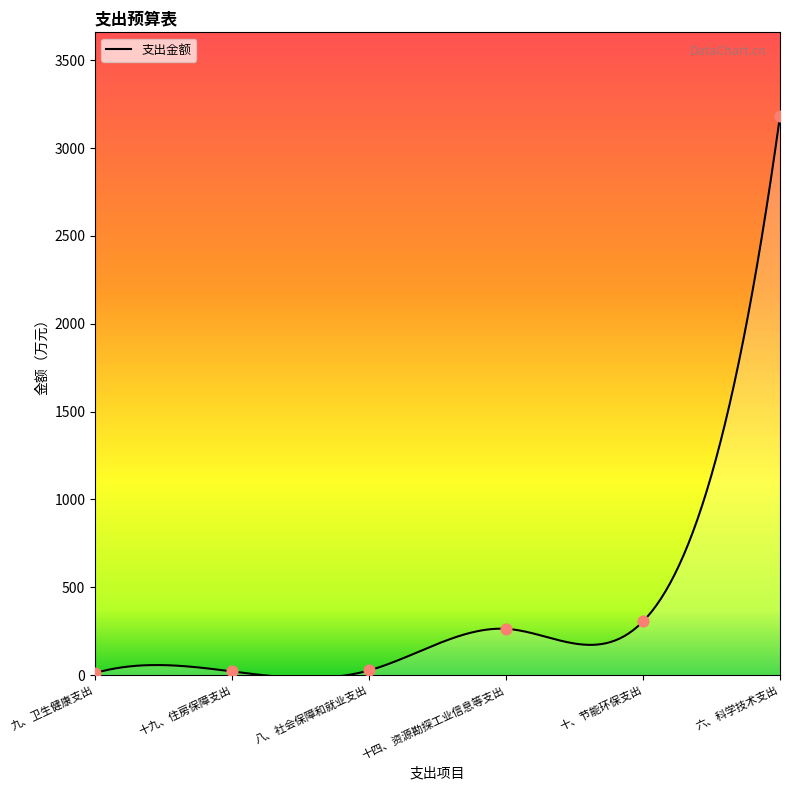

Which has a higher value, 八、社会保障和就业支出 or 六、科学技术支出?

六、科学技术支出